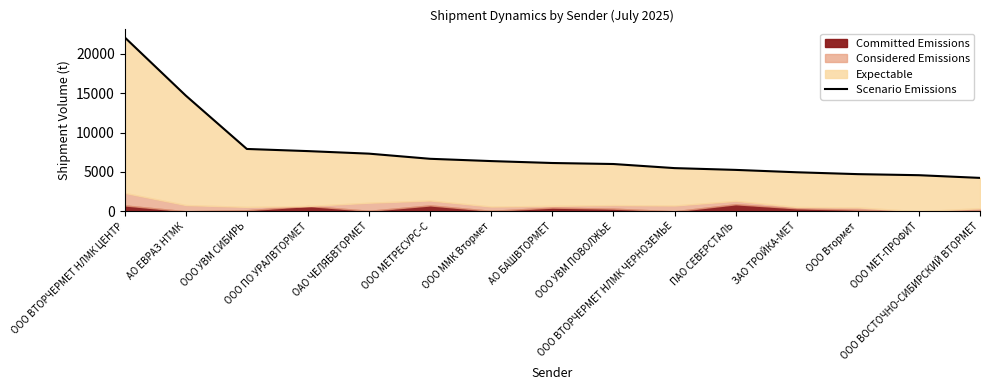

Rank the categories by value from lowest to highest.

ООО ВОСТОЧНО-СИБИРСКИЙ ВТОРМЕТ, ООО МЕТ-ПРОФИТ, ООО Втормет, ЗАО ТРОЙКА-МЕТ, ПАО СЕВЕРСТАЛЬ, ООО ВТОРЧЕРМЕТ НЛМК ЧЕРНОЗЕМЬЕ, ООО УВМ ПОВОЛЖЬЕ, АО БАШВТОРМЕТ, ООО ММК Втормет, ООО МЕТРЕСУРС-С, ОАО ЧЕЛЯБВТОРМЕТ, ООО ПО УРАЛВТОРМЕТ, ООО УВМ СИБИРЬ, АО ЕВРАЗ НТМК, ООО ВТОРЧЕРМЕТ НЛМК ЦЕНТР